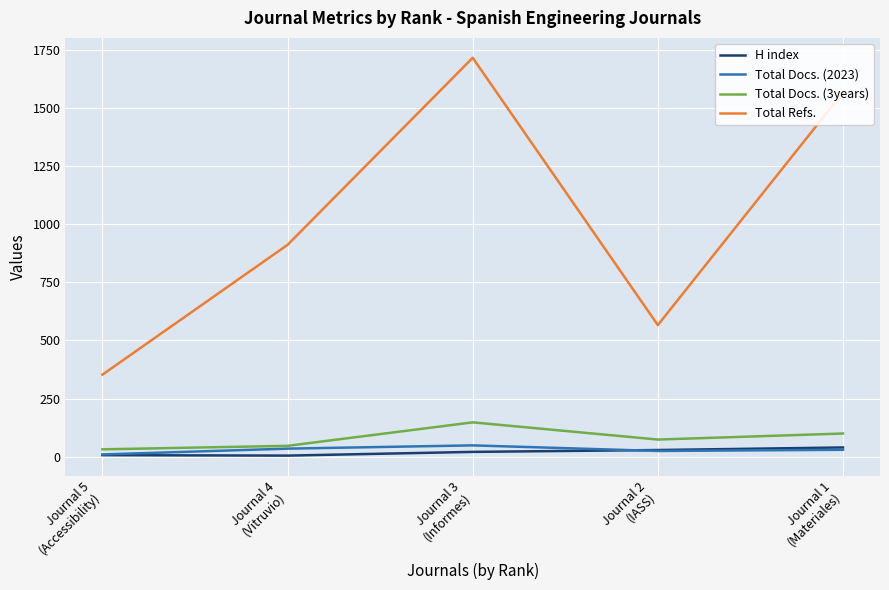

Which series has the largest range (max minus min)?

Total Refs.